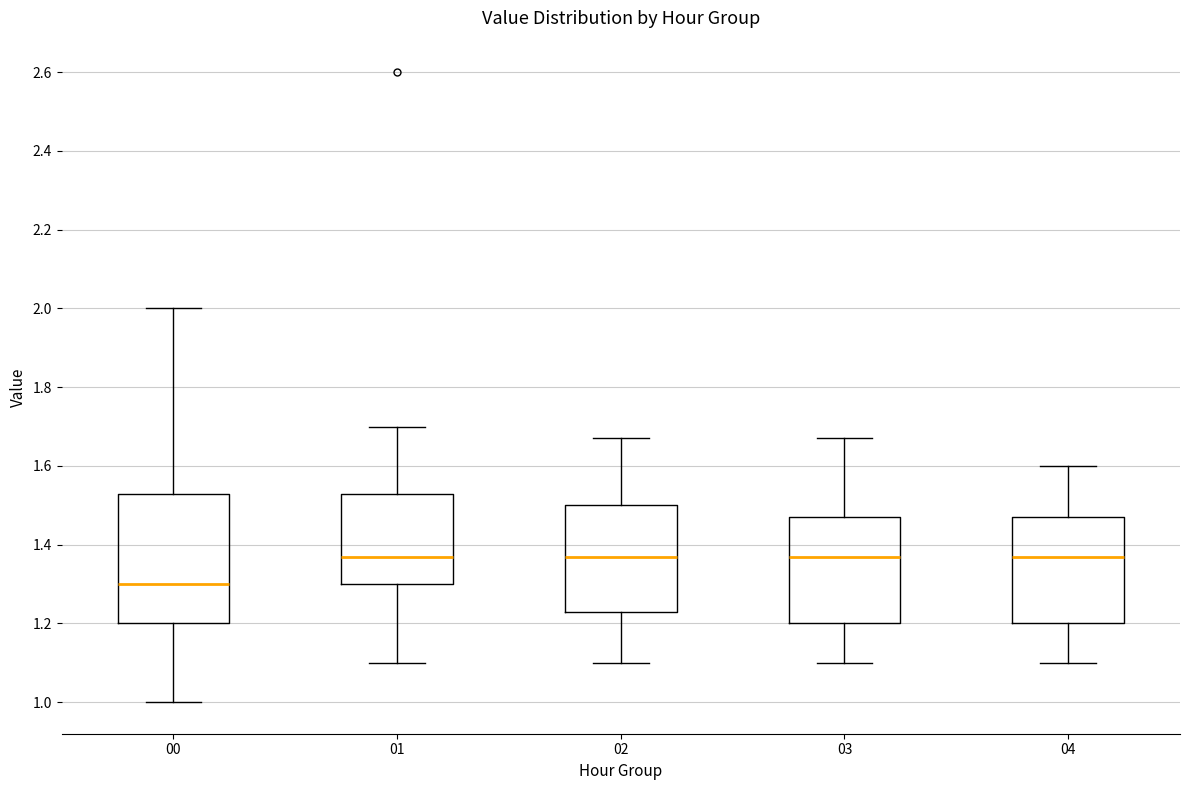

Where is the lower edge of the box at x = 00 on the y-axis? The values are not printed on the chart, so give them approximately, as read against the axis.

1.20